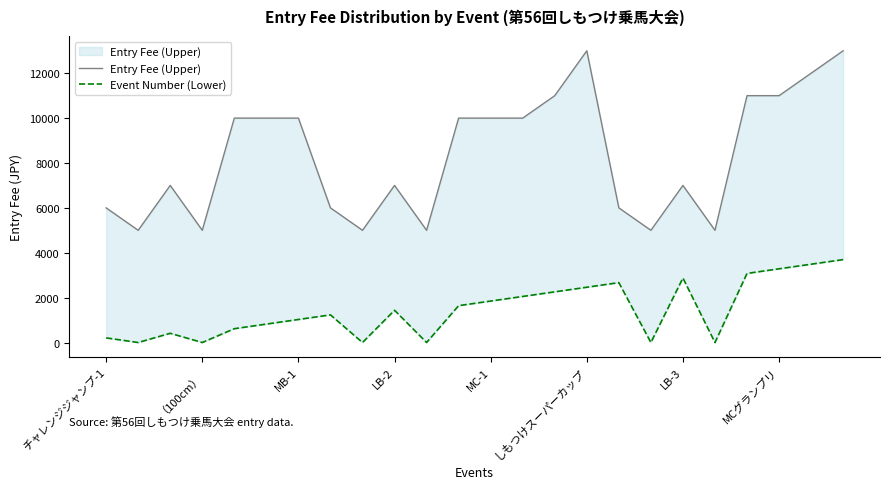

At which category is the sum across all series the highest?

23